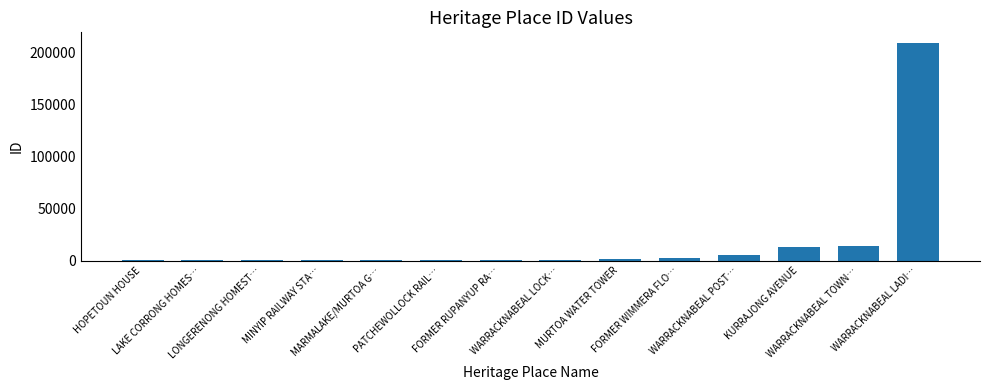

What is the maximum value shown in the chart?

209200